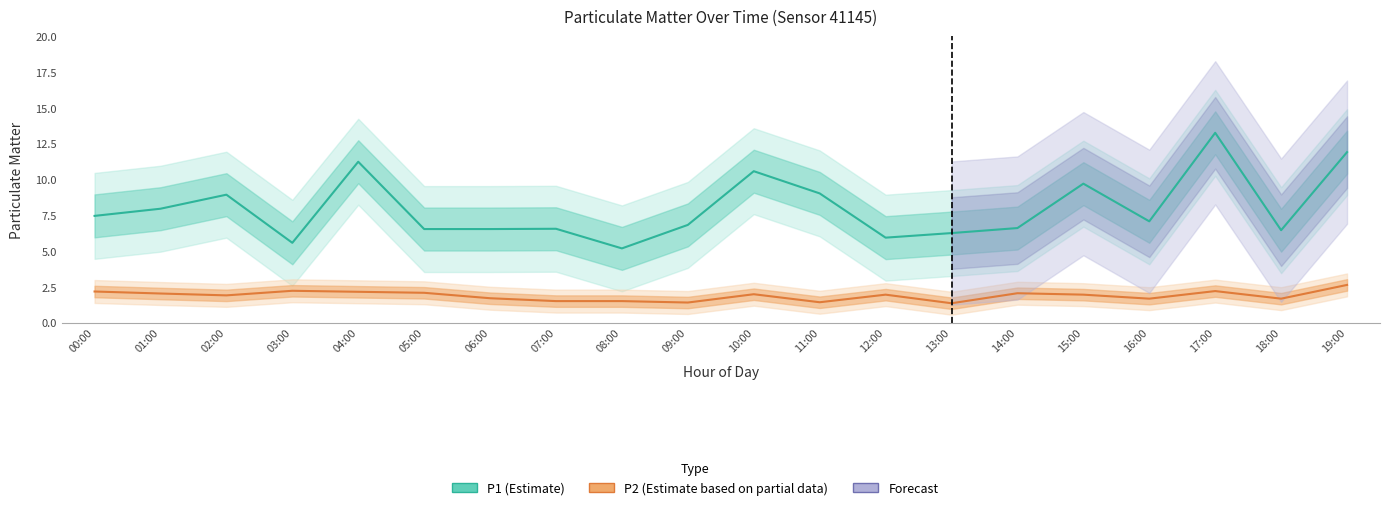

How many data points in P1 (Estimate) are less than 7?

10